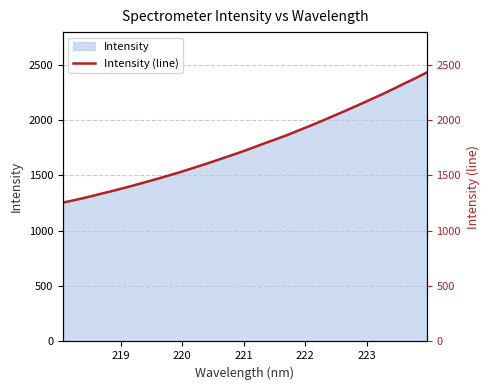

What is the maximum value for Intensity?

2430.0